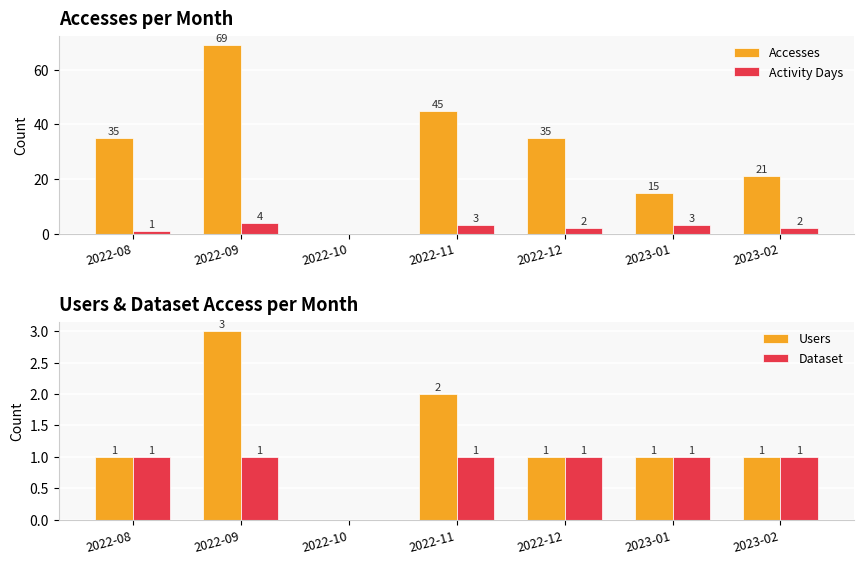

What is the value of the Accesses bar at the 4th from the left?

45